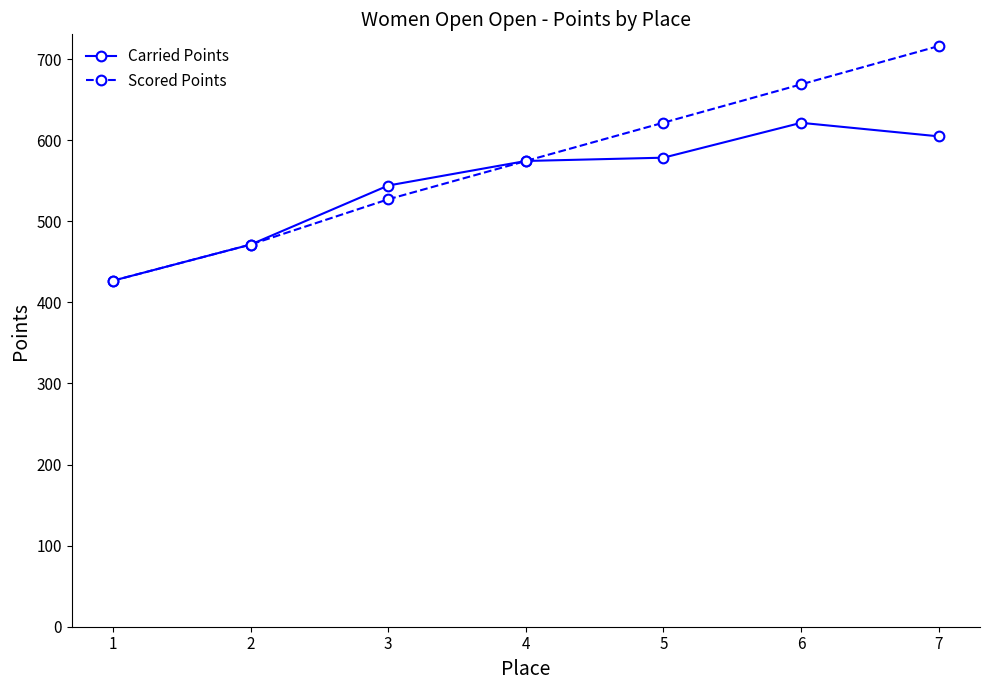

True or false: Carried Points has a value of 426.7 at 1.

True